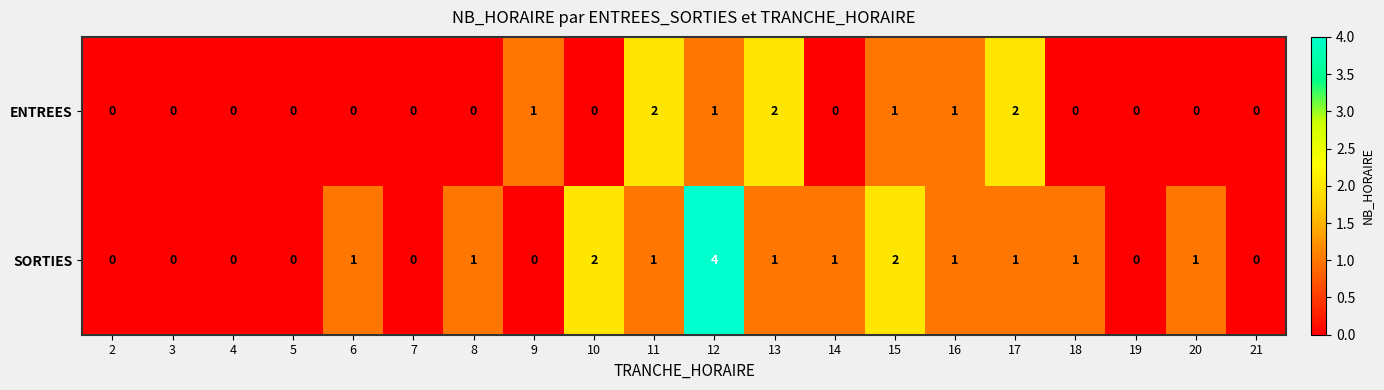

Is it true that SORTIES equals 2 at 5?

False